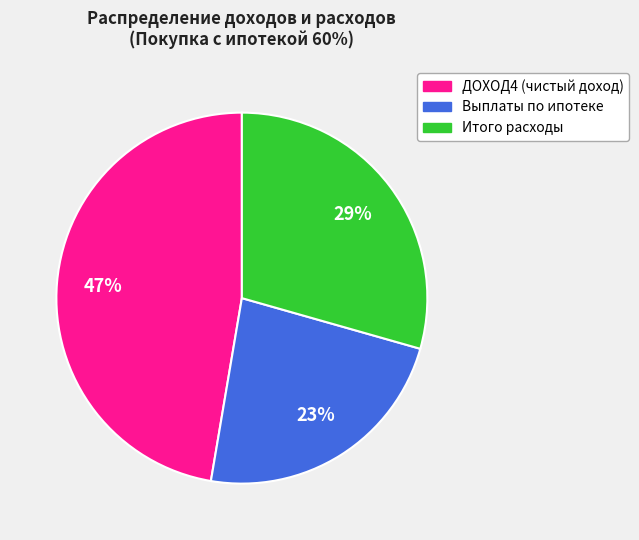

To the nearest percent, what percentage of the pie is Итого расходы?

29%